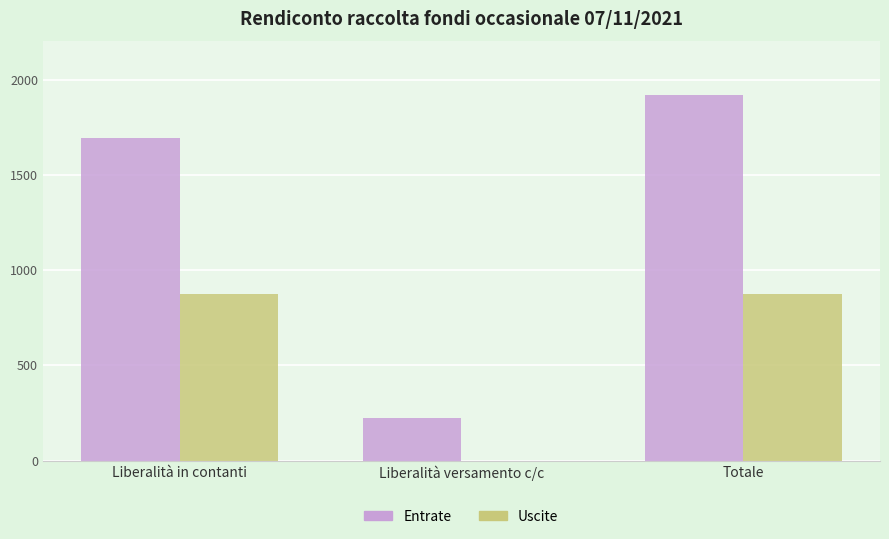

Between Liberalità in contanti and Liberalità versamento c/c, which series saw the biggest shift?

Entrate